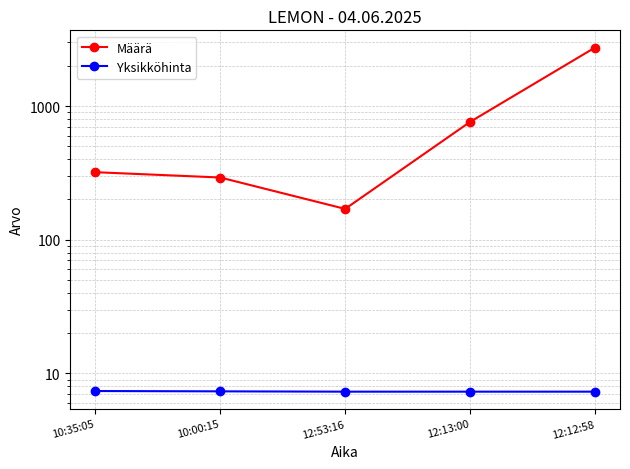

At which category is the sum across all series the highest?

12:12:58